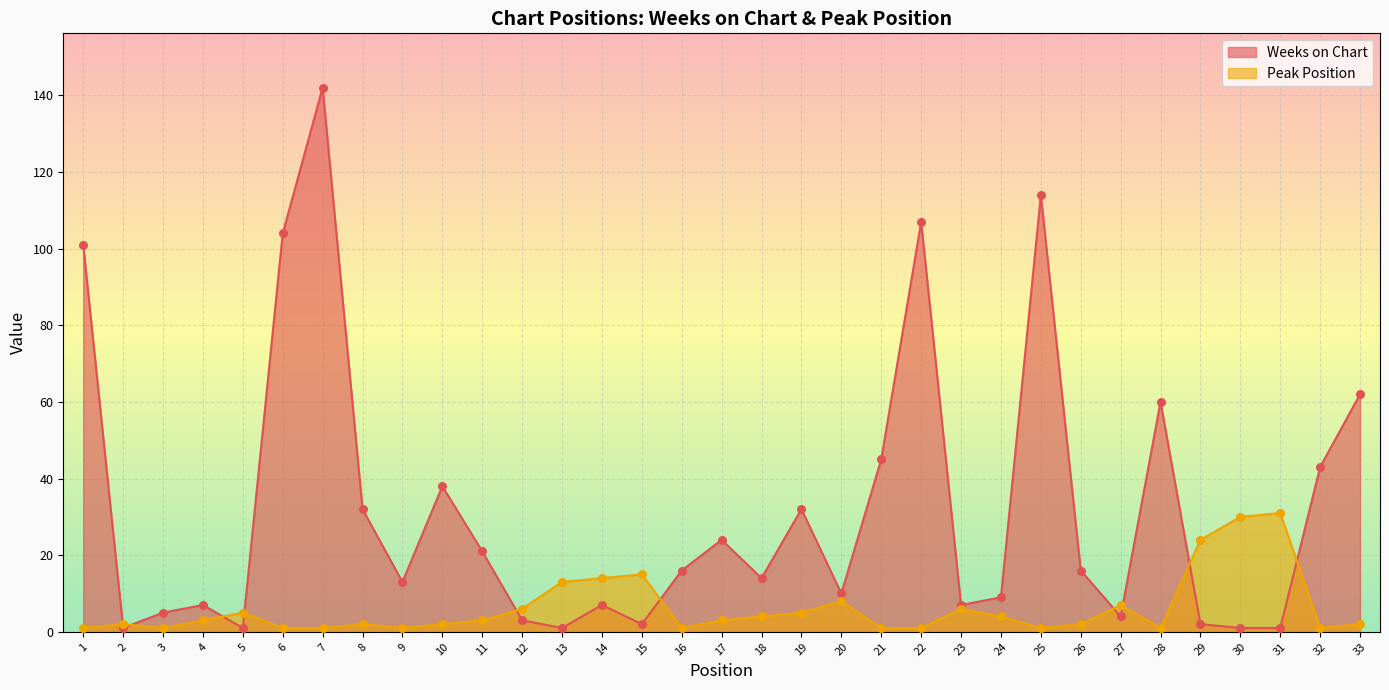

Which series reaches the maximum Y coordinate?

Weeks on Chart